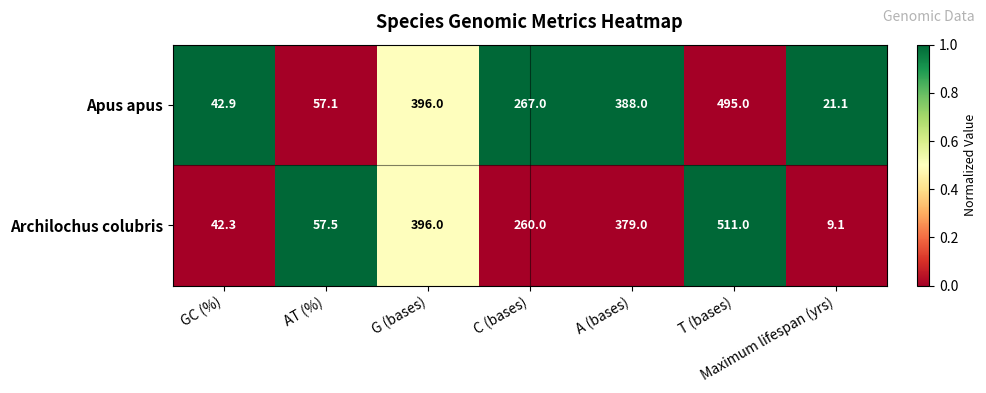

List the series in order of their peak value, lowest first.

Apus apus, Archilochus colubris